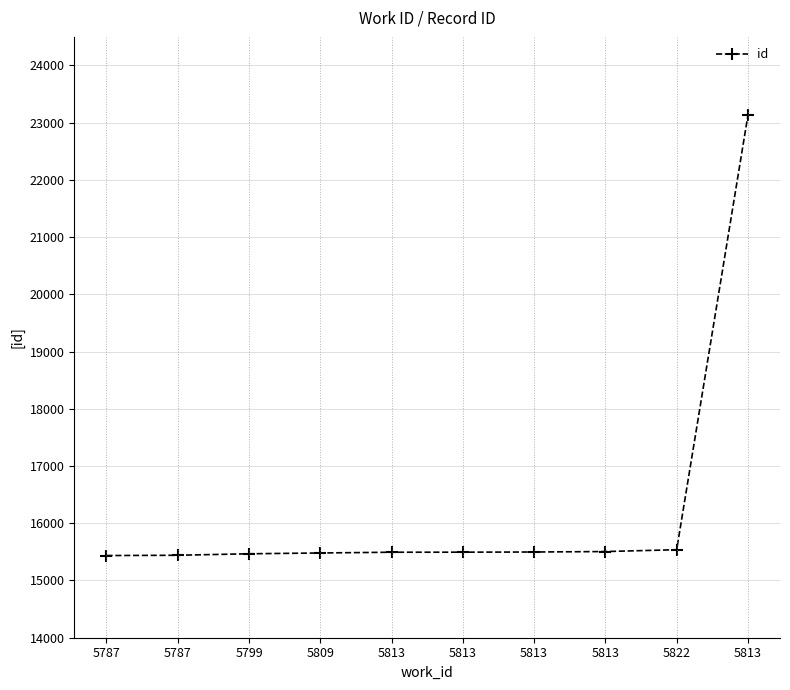

The value at 5813 is 6106. True or false?

False